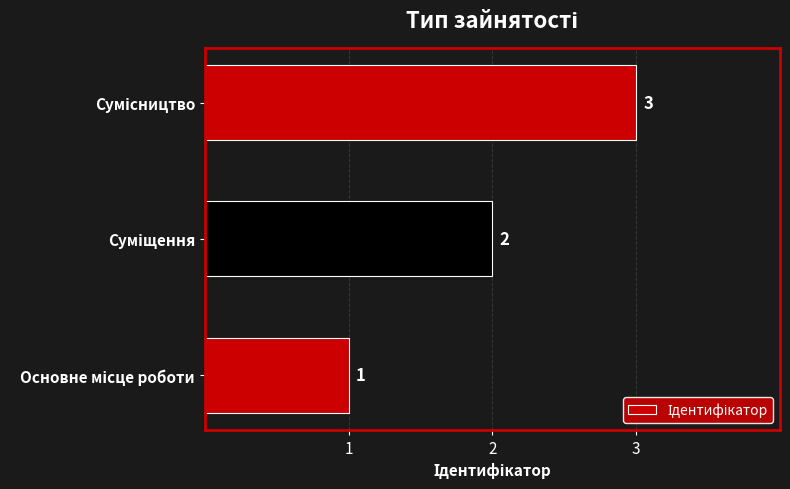

Does the chart contain stacked bars?

No